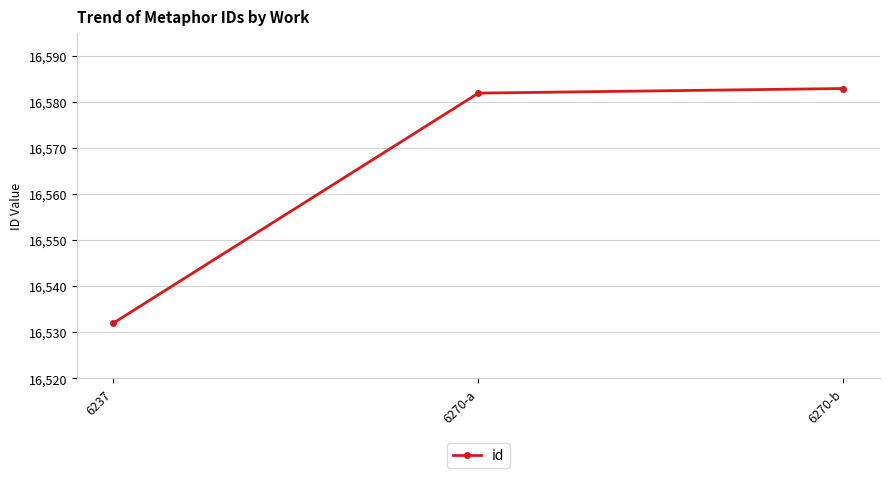

The chart shows a value of 16582 at 6270-a. True or false?

True